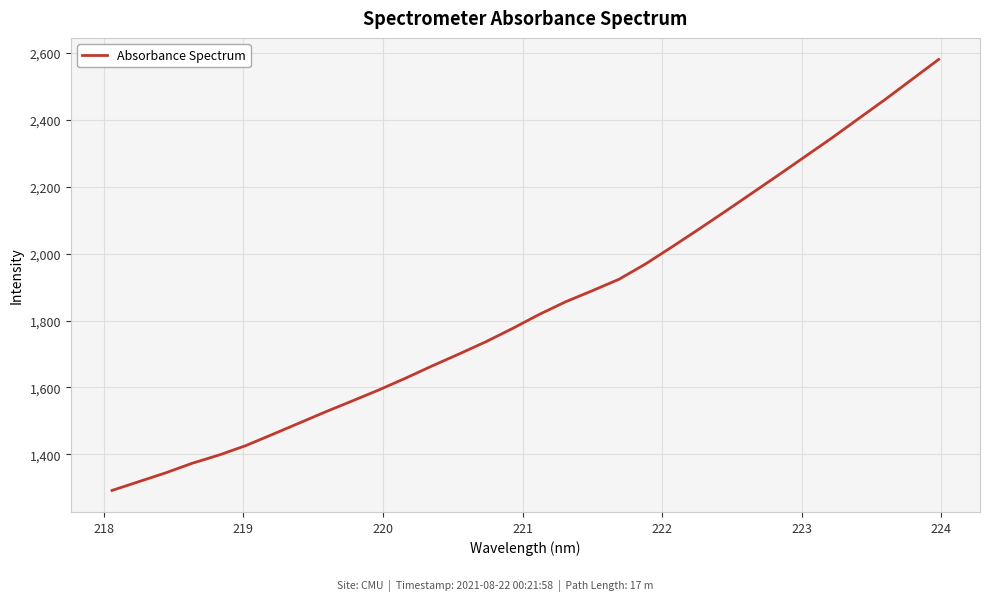

What is the greatest value displayed?

2579.8